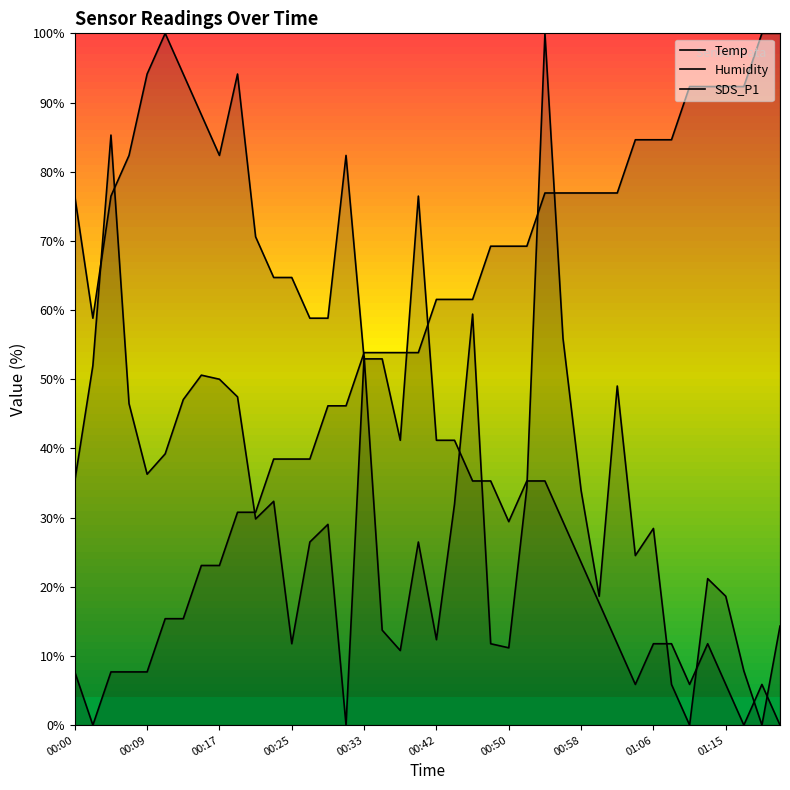

At which category does the chart reach its peak across all series?

38